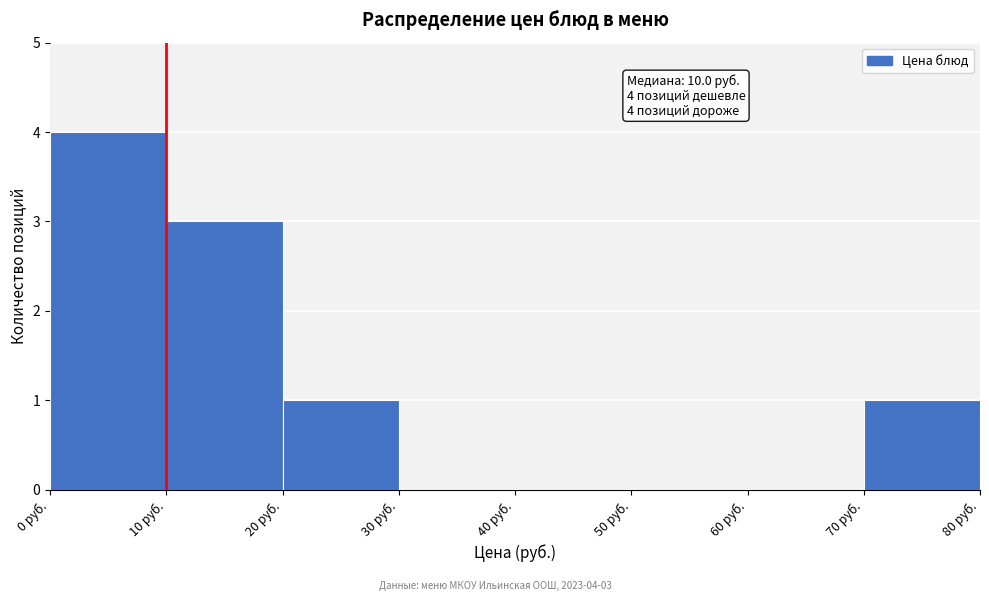

Which range on the x-axis has the tallest bar?

0 to 10